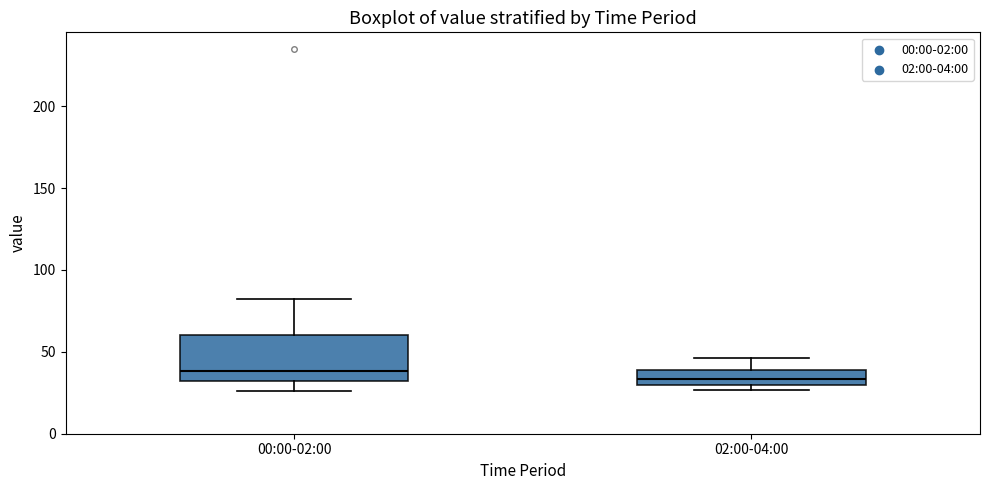

Where does the median line of the box for 00:00-02:00 sit on the y-axis? The values are not printed on the chart, so give them approximately, as read against the axis.

40